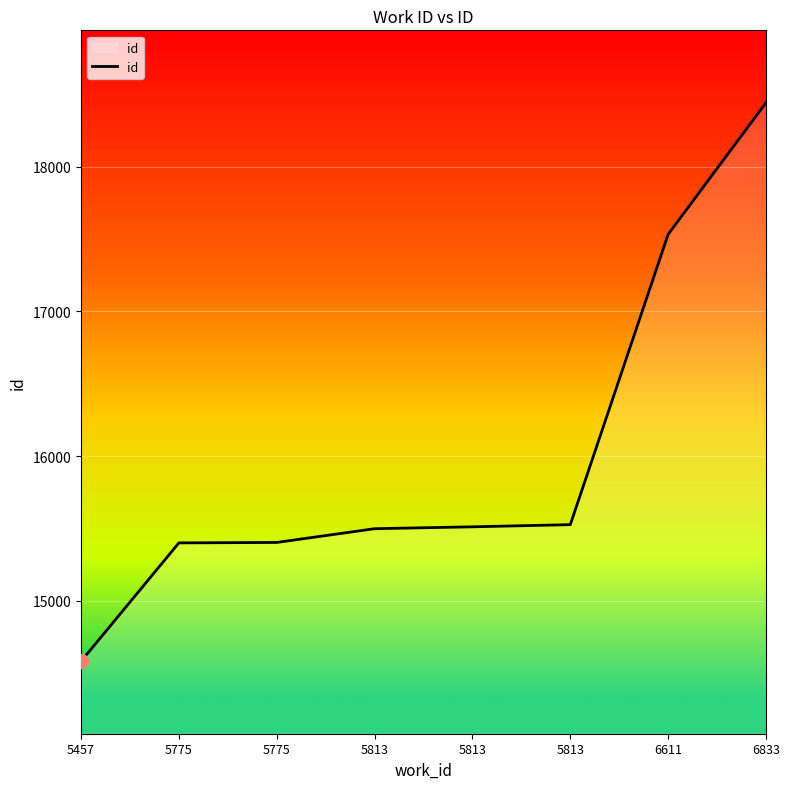

The chart shows a value of 26414 at 5775. True or false?

False